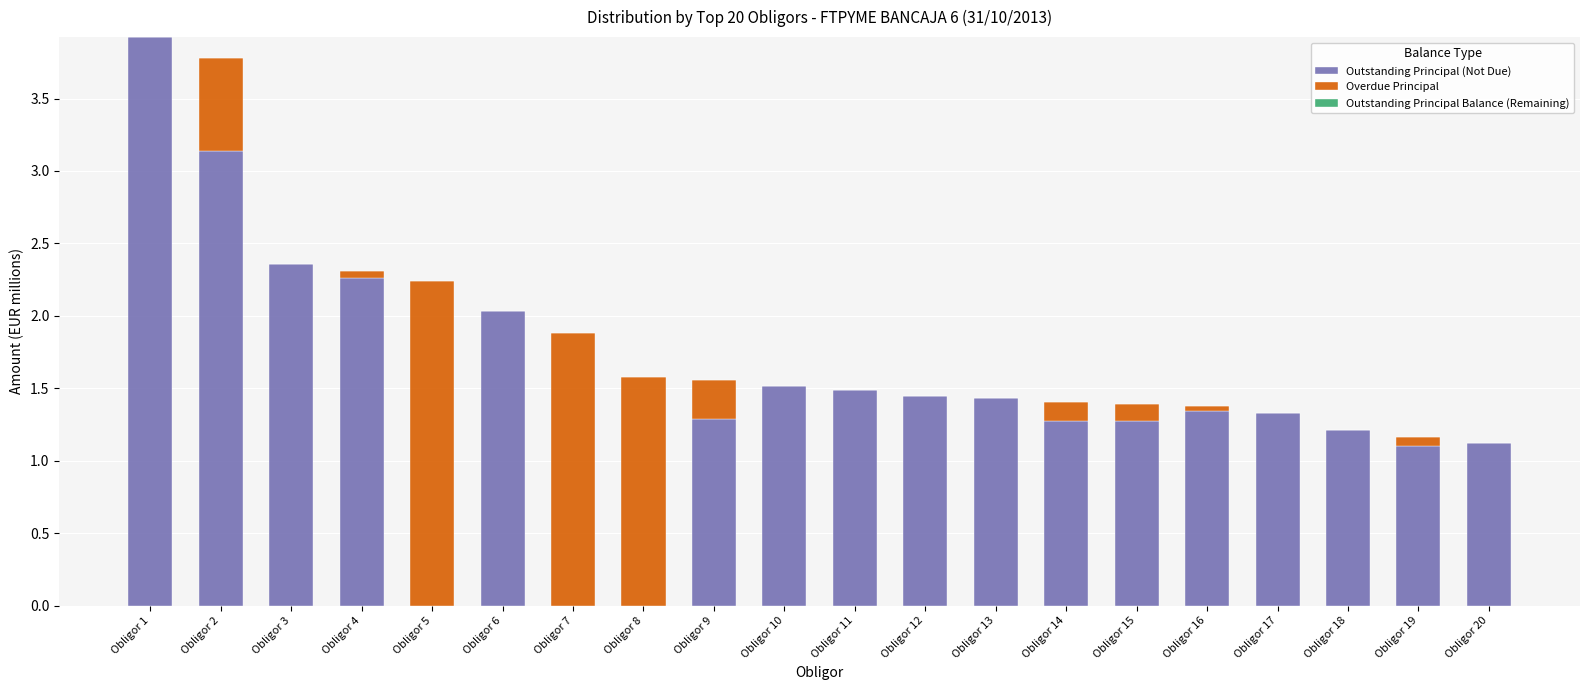

At which label does Outstanding Principal (Not Due) first exceed 1?

Obligor 1